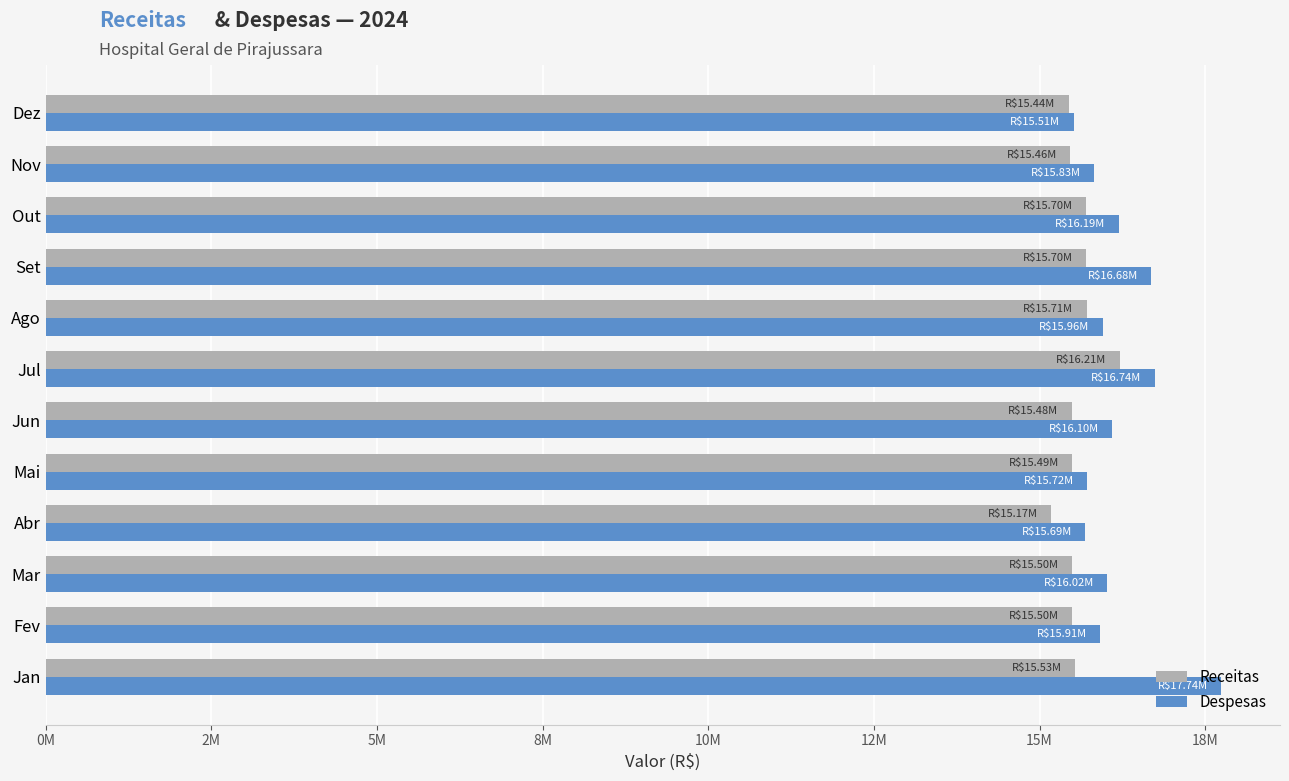

How many bars are there in each group?

2